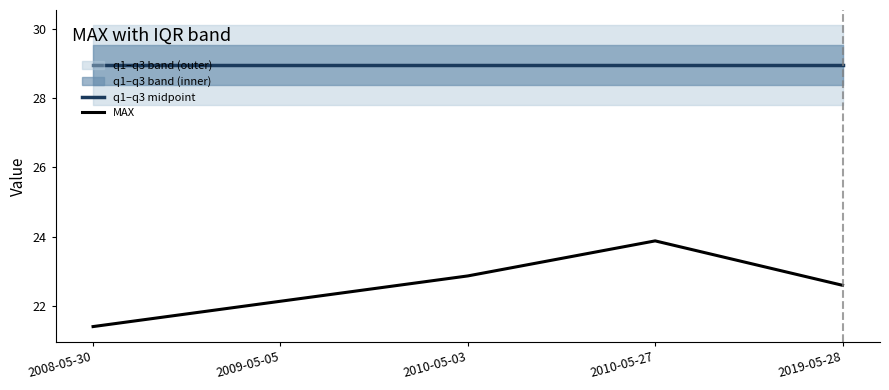

What is the average value of the MAX series?

22.6